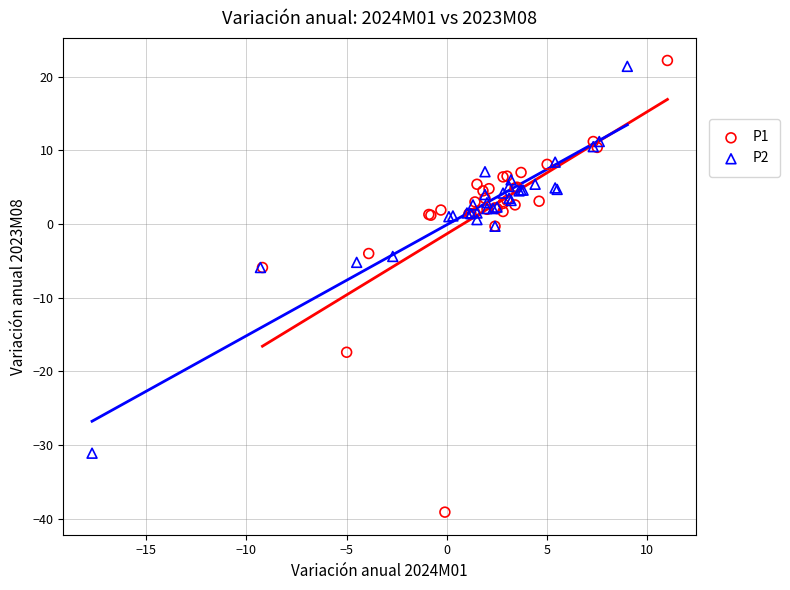

Which series reaches the minimum Y coordinate?

P1